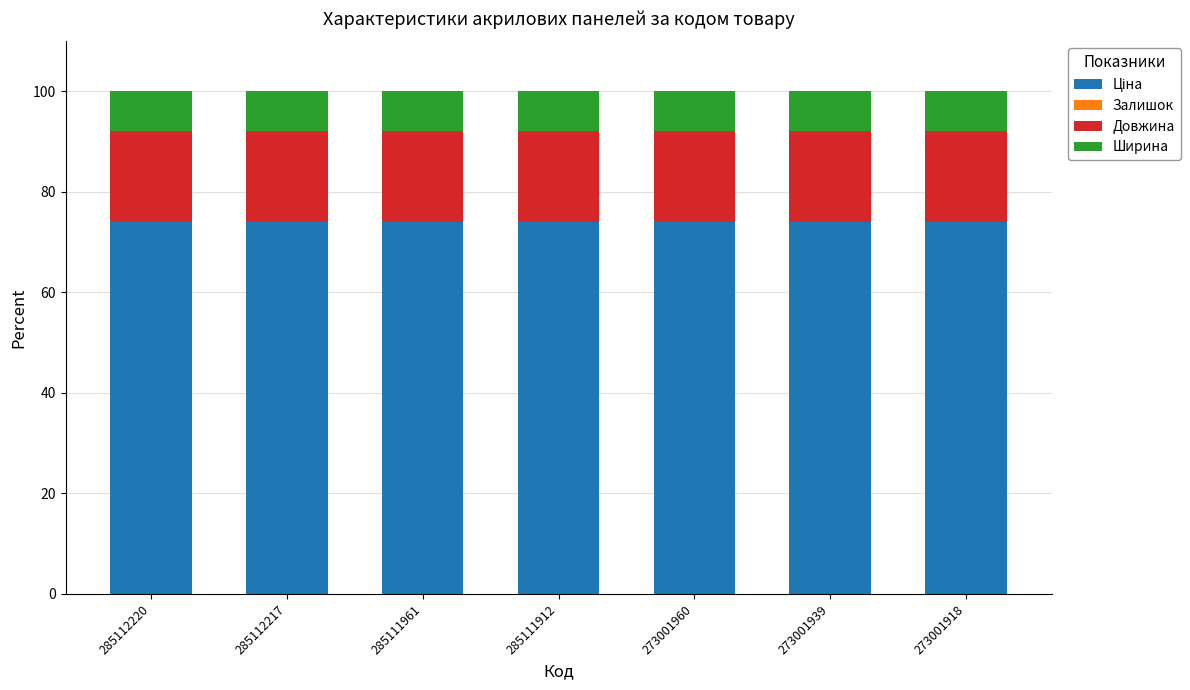

Are the bars grouped side by side (vs. stacked)?

No